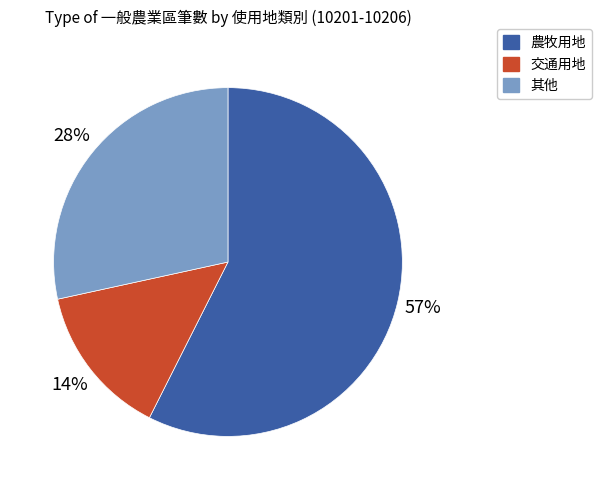

Is there a majority slice in this chart?

Yes